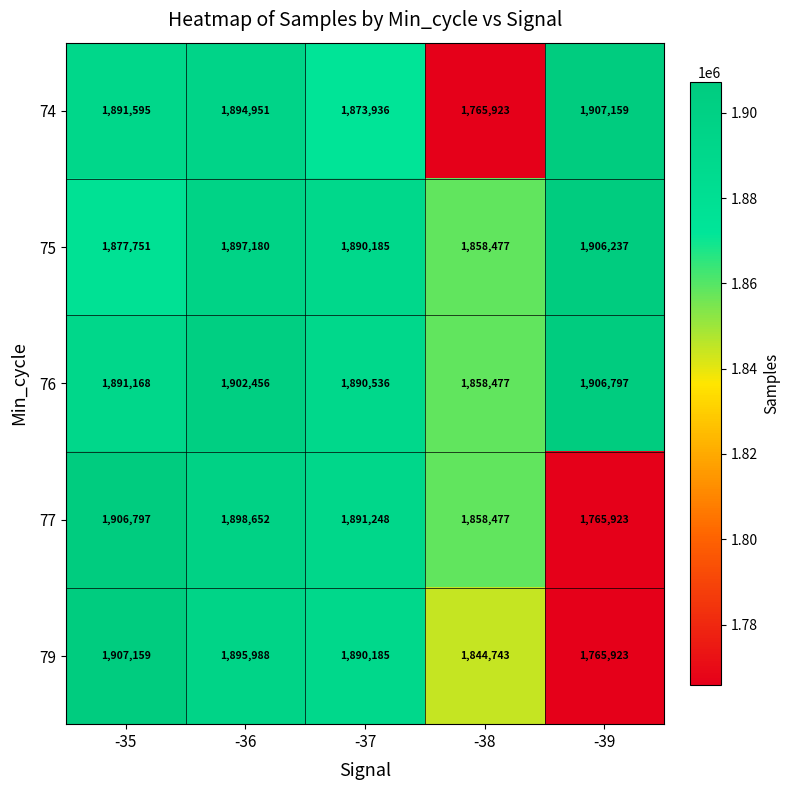

Reading left to right, transcribe all the data shown in this chart.

74: 1891595	1894951	1873936	1765923	1907159
75: 1877751	1897180	1890185	1858477	1906237
76: 1891168	1902456	1890536	1858477	1906797
77: 1906797	1898652	1891248	1858477	1765923
79: 1907159	1895988	1890185	1844743	1765923